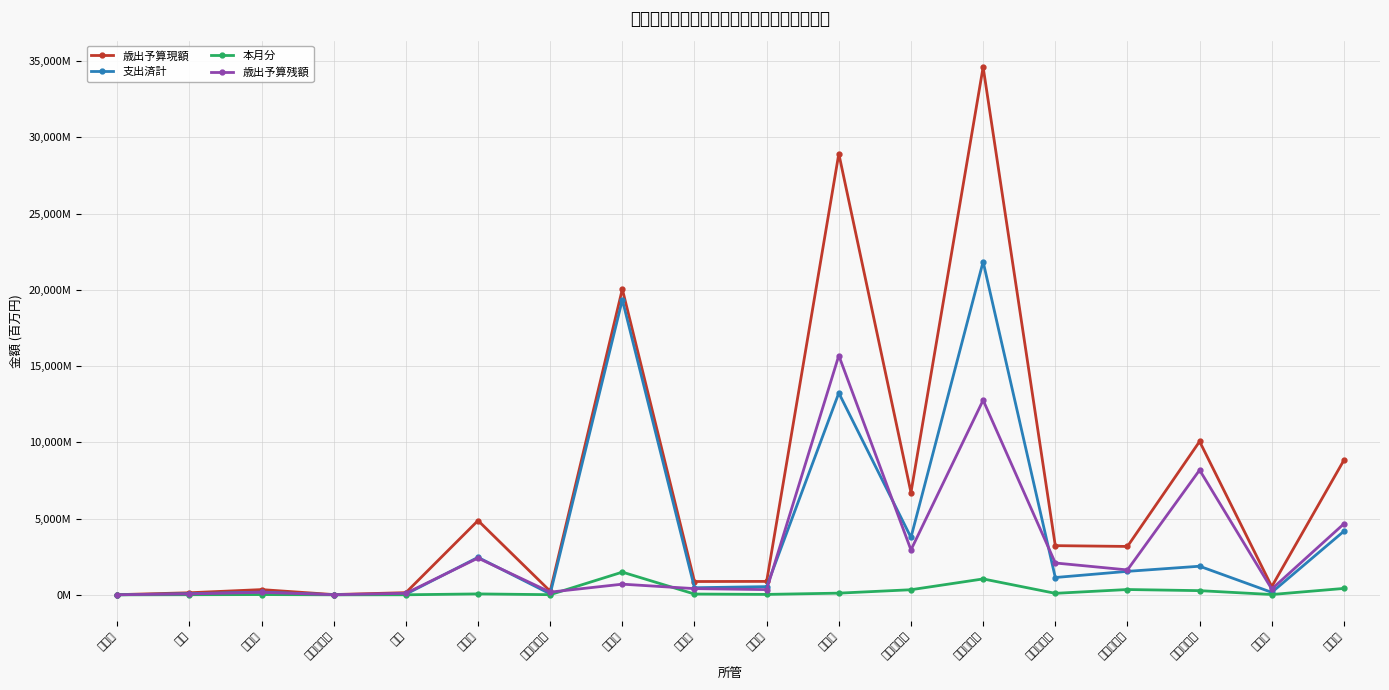

Reading right to left, extract all data points from this chart.

歳出予算現額: 8829.9	541.2	10058.9	3173.9	3225.5	34606.5	6708.1	28924.5	881.6	873.8	20048.7	239.5	4870.8	143.3	17.5	344.2	136.2	10.9
支出済計: 4172.5	162.5	1876.6	1540.2	1136.6	21844.0	3763.8	13235.4	538.6	466.0	19348.9	61.2	2458.8	42.5	8.7	180.2	76.2	3.6
本月分: 420.5	21.9	275.2	348.8	99.1	1043.5	335.1	111.3	28.7	51.7	1490.0	10.2	61.5	3.8	1.2	18.0	7.7	0.2
歳出予算残額: 4657.4	378.8	8182.3	1633.7	2089.0	12762.5	2944.3	15689.1	343.0	407.8	699.8	178.3	2412.0	100.8	8.8	164.0	60.0	7.3